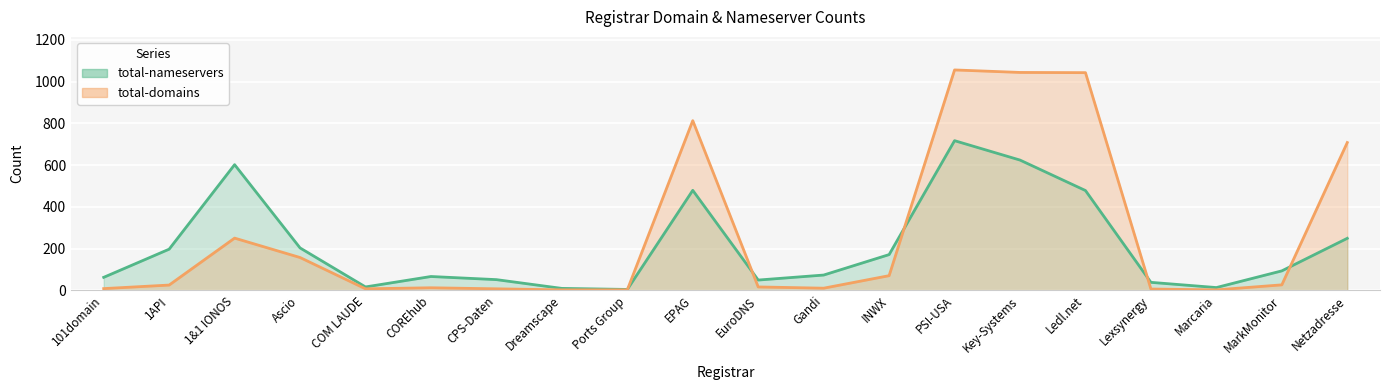

Reading right to left, what are all the values shown in this chart?

total-nameservers: 249	93	13	38	478	624	717	171	73	49	479	4	9	51	66	16	203	602	197	62
total-domains: 708	26	2	6	1043	1044	1056	70	10	16	813	2	2	7	12	7	157	250	25	8